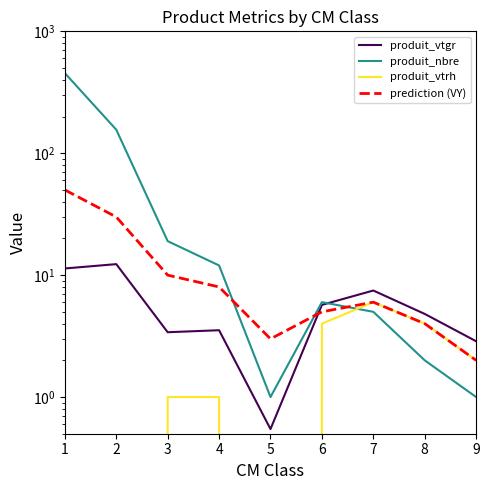

The value of produit_vtgr at 3 is 3.4. True or false?

True